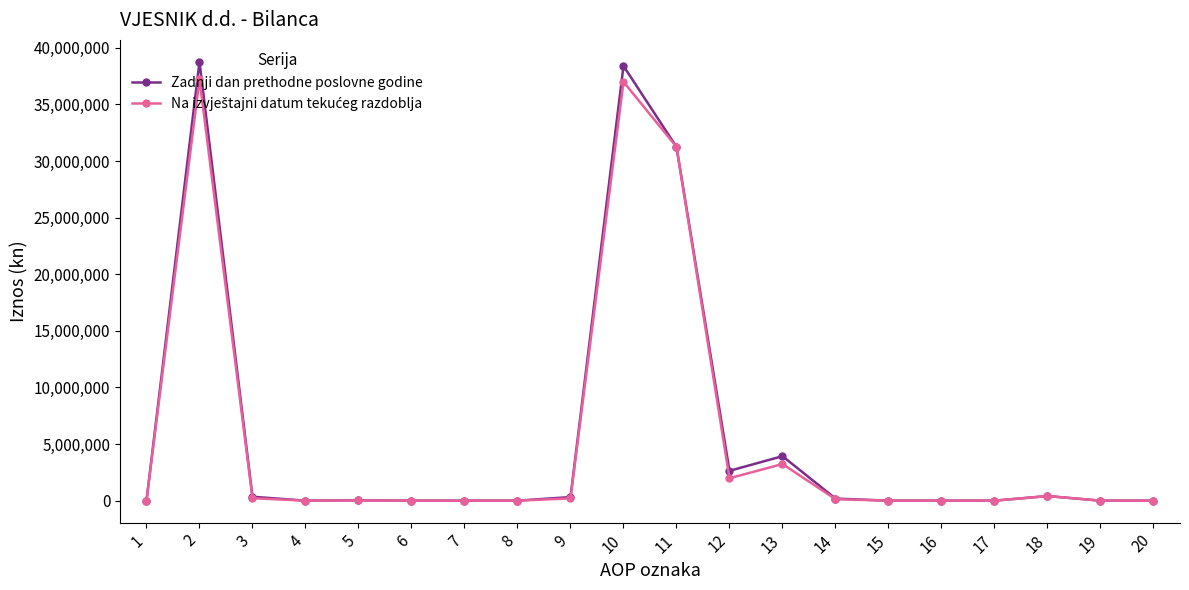

At which category does Zadnji dan prethodne poslovne godine reach its first local peak?

2